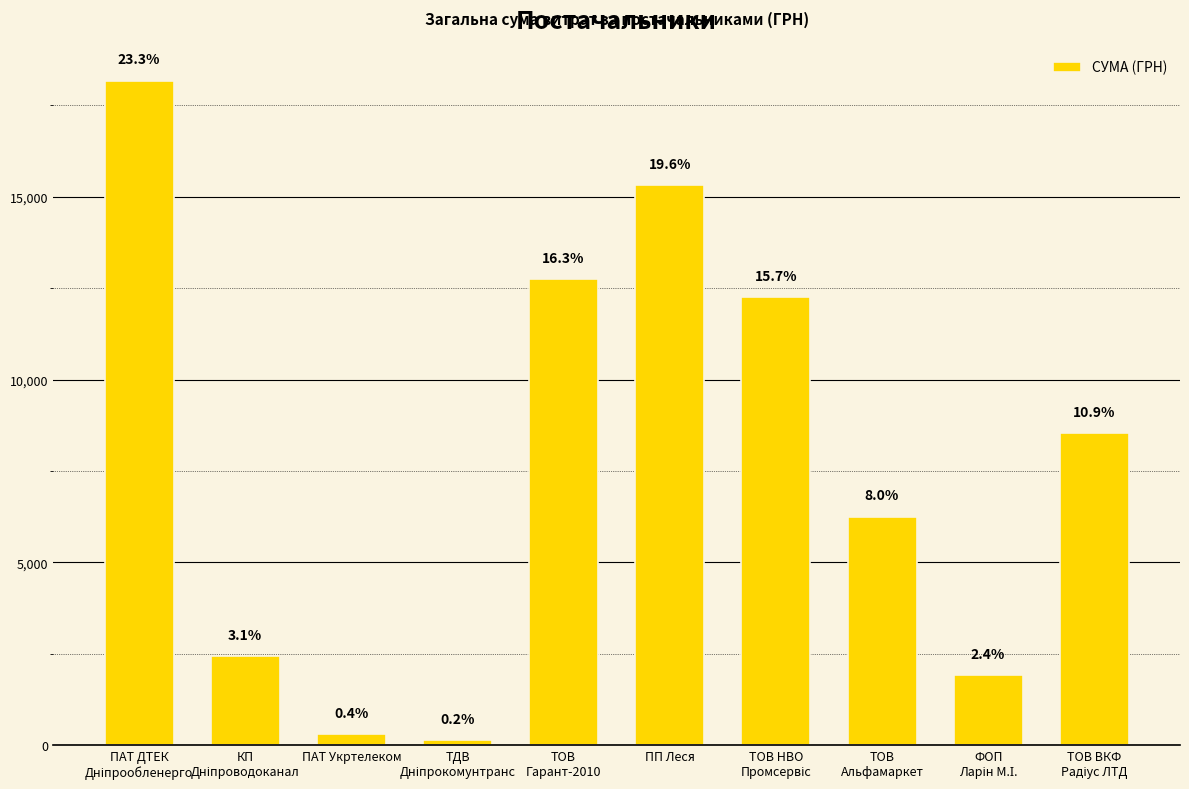

Rank the categories by value from lowest to highest.

ТДВ
Дніпрокомунтранс, ПАТ Укртелеком, ФОП
Ларін М.І., КП
Дніпроводоканал, ТОВ
Альфамаркет, ТОВ ВКФ
Радіус ЛТД, ТОВ НВО
Промсервіс, ТОВ
Гарант-2010, ПП Леся, ПАТ ДТЕК
Дніпрообленерго